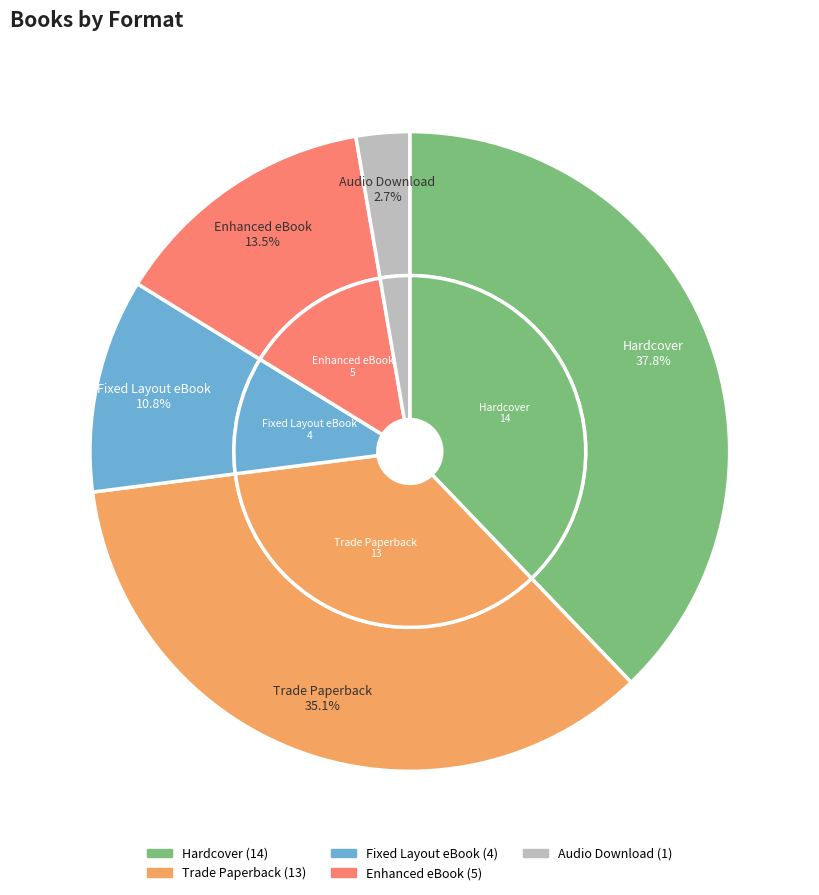

How many segments does this pie chart have?

5